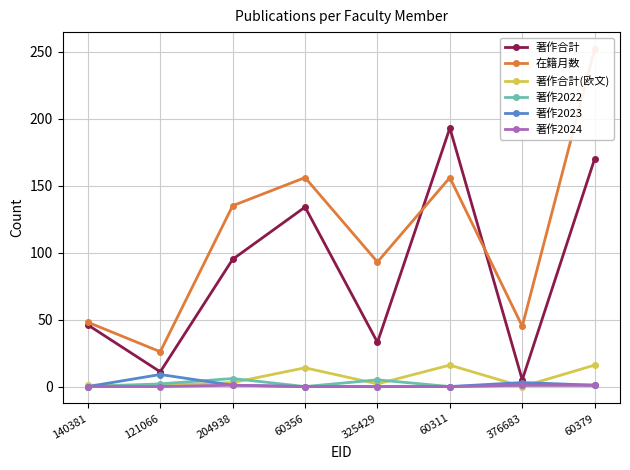

How many interior local valleys does the 在籍月数 series have?

3